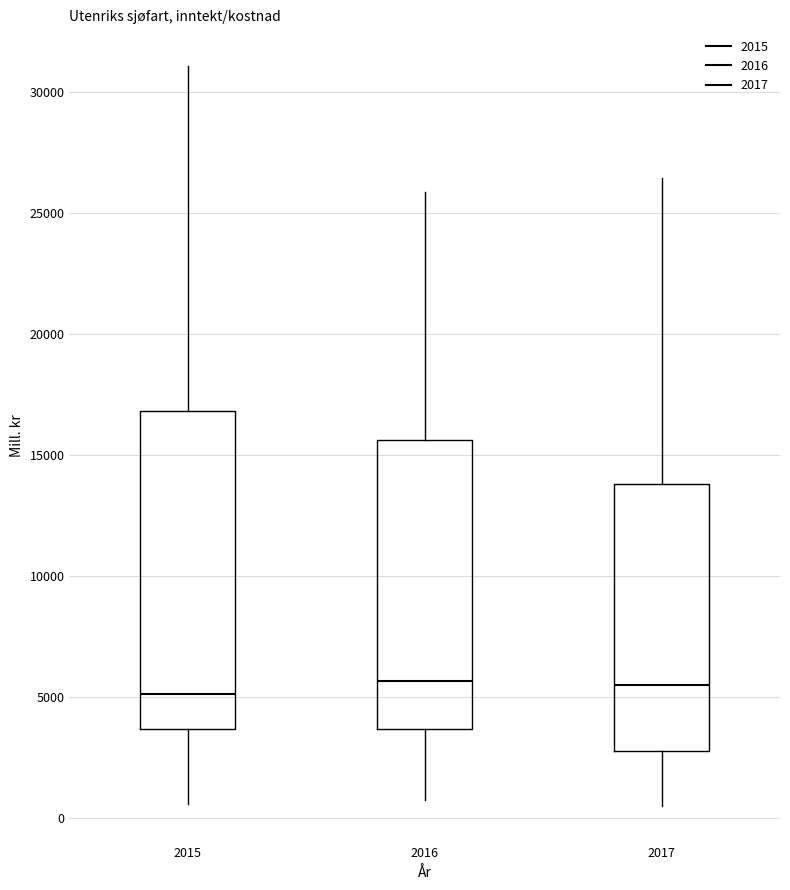

Reading left to right, transcribe this box plot: for each box, give where its median line is, the range the box spans, and where its two whiskers end, as read against the y-axis. The values are not printed on the chart, so give them approximately, as read against the axis.

2015: median 5000, box 3500 to 17000, whiskers 500 to 31000
2016: median 5500, box 3500 to 15500, whiskers 500 to 26000
2017: median 5500, box 2500 to 14000, whiskers 500 to 26500